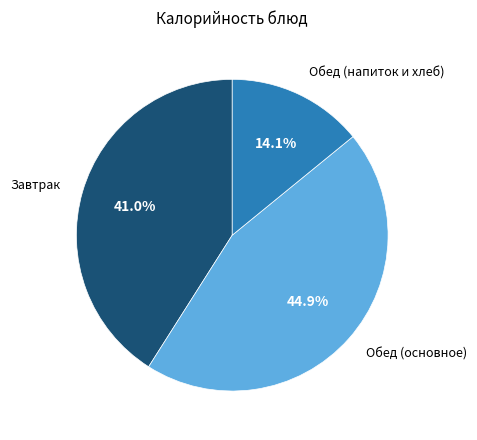

Is there any slice that represents more than half of the pie?

No